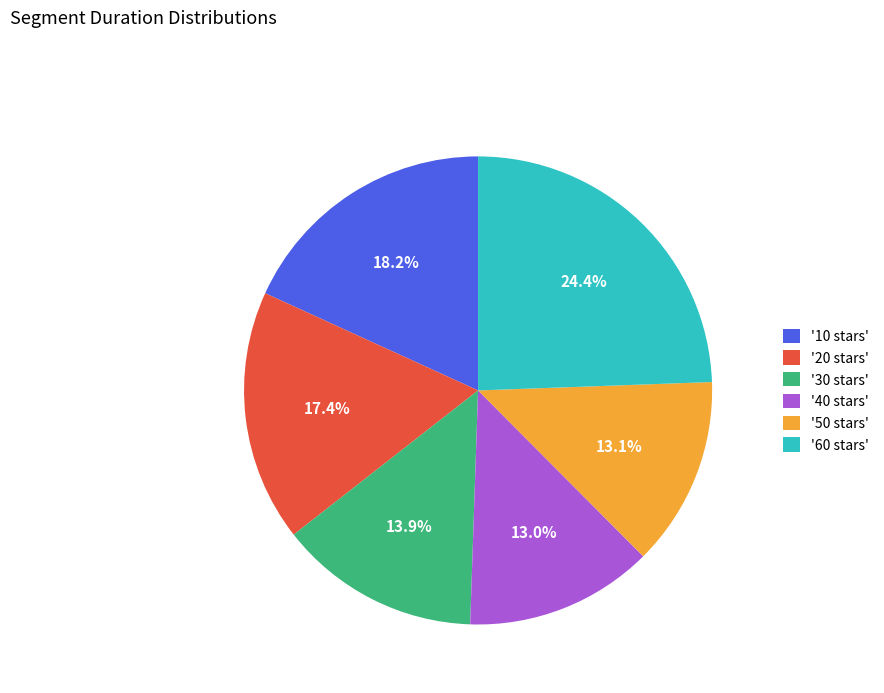

Is the sum of '50 stars' and '30 stars' greater than half?

No